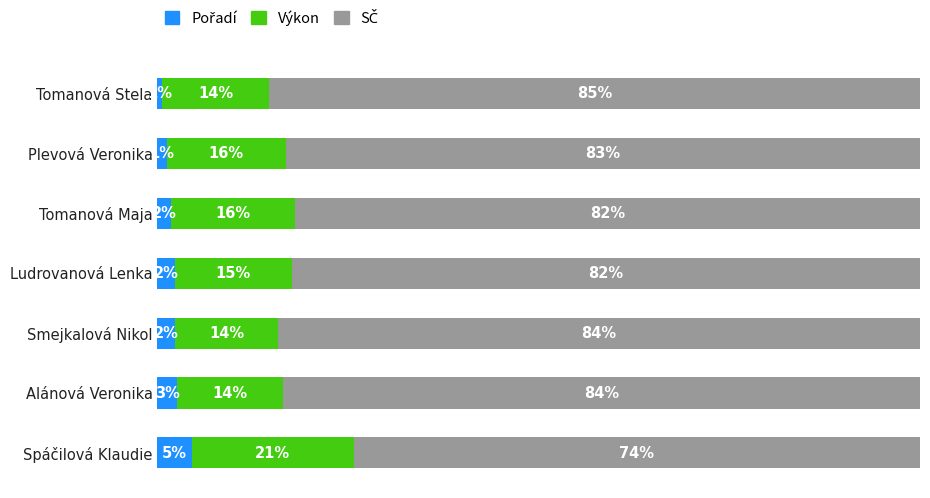

Which series has the largest total across all categories?

SČ